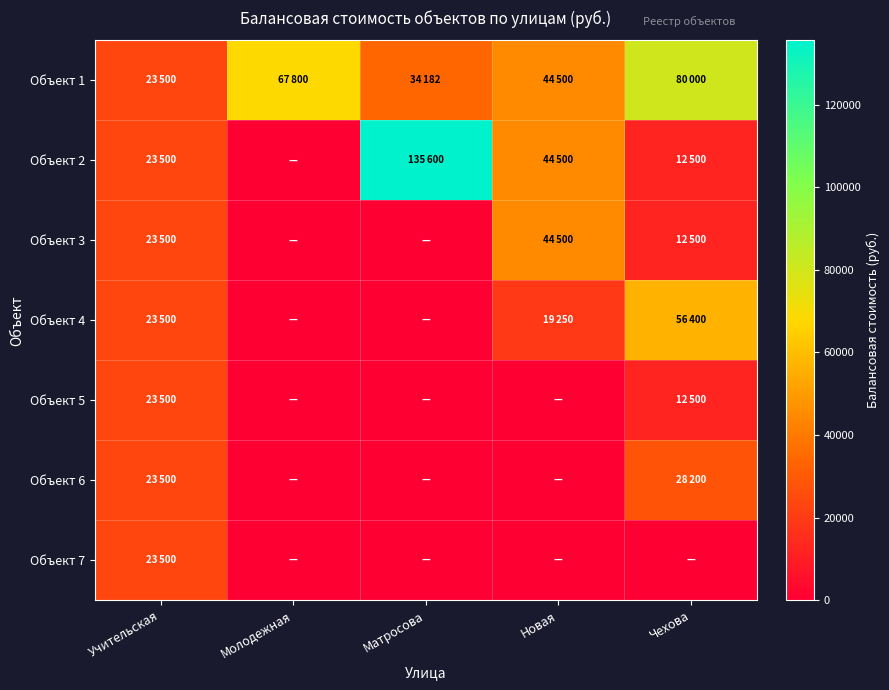

Which series has the largest range (max minus min)?

Объект 2